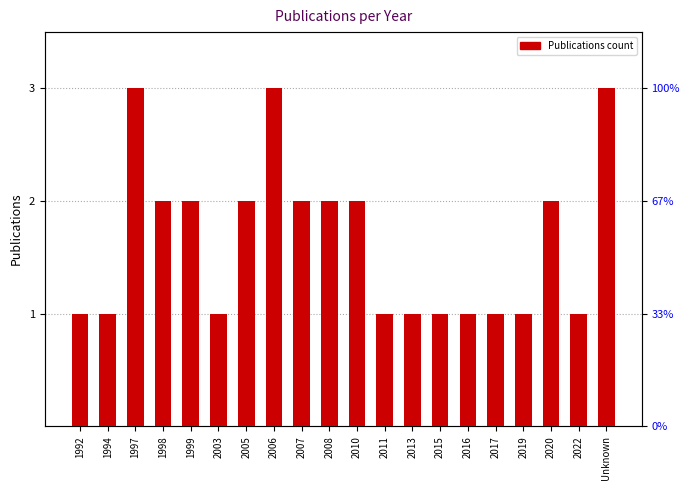

What is the label of the 19th bar from the right?

1994